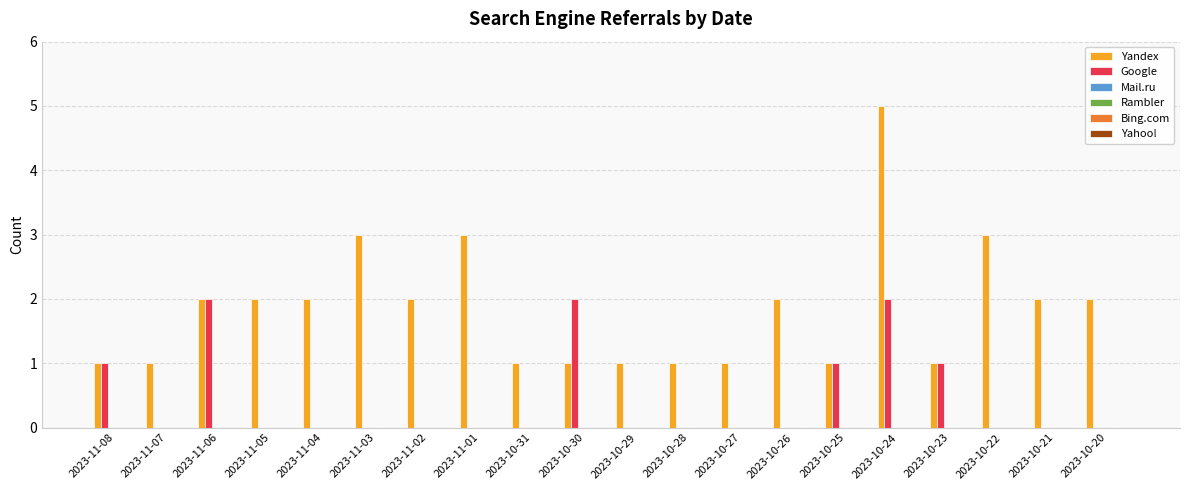

What is the sum of all Google values?

9